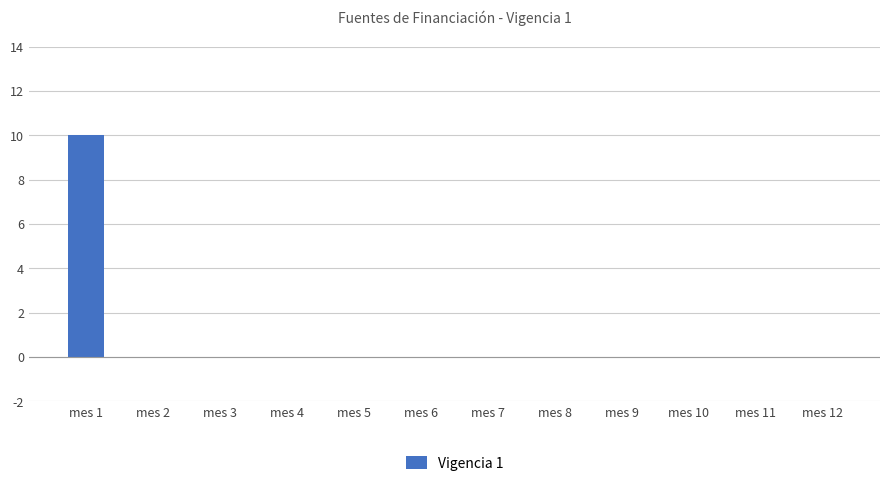

Count the number of data series in this chart.

1